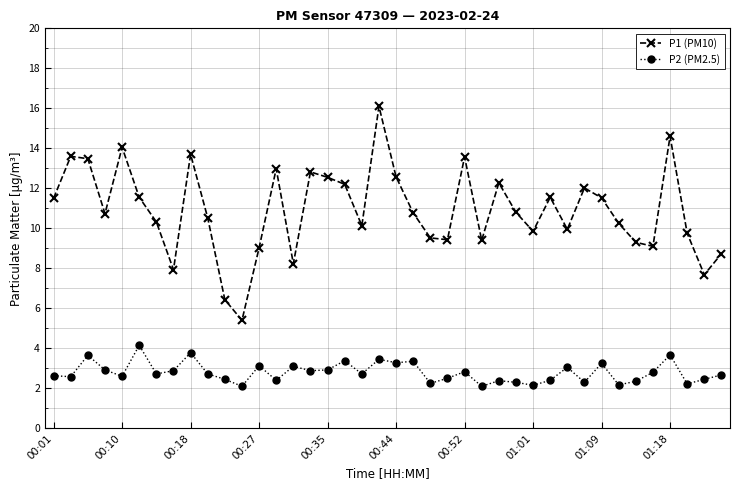

Which series has the largest range (max minus min)?

P1 (PM10)